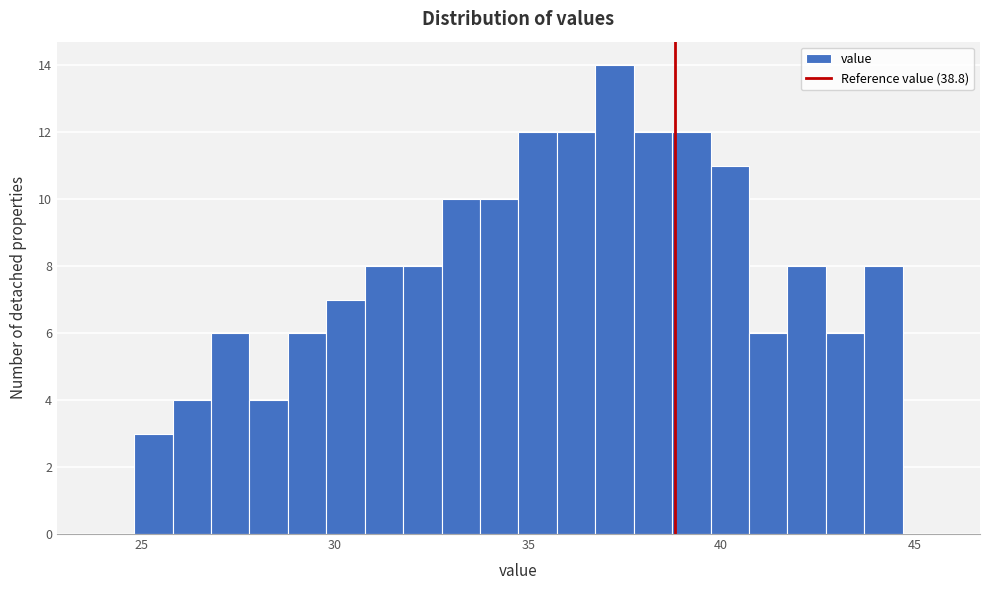

Read against the x-axis, roughly where is the centre of the tallest bar?

37.0